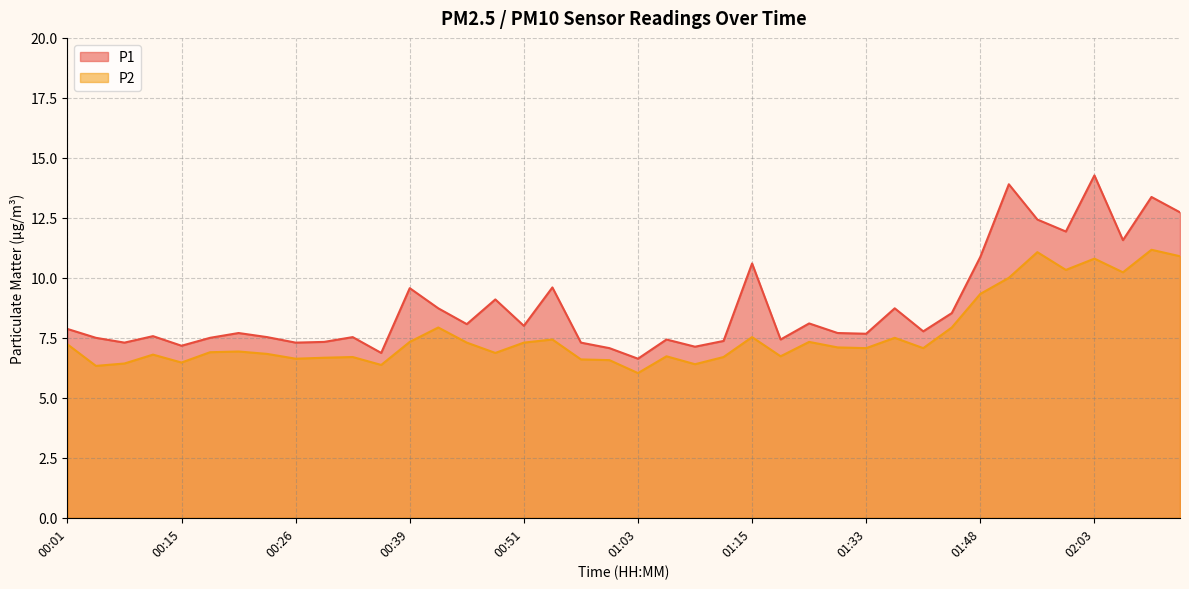

What is the difference between the highest and lowest values at 00:48?

2.2